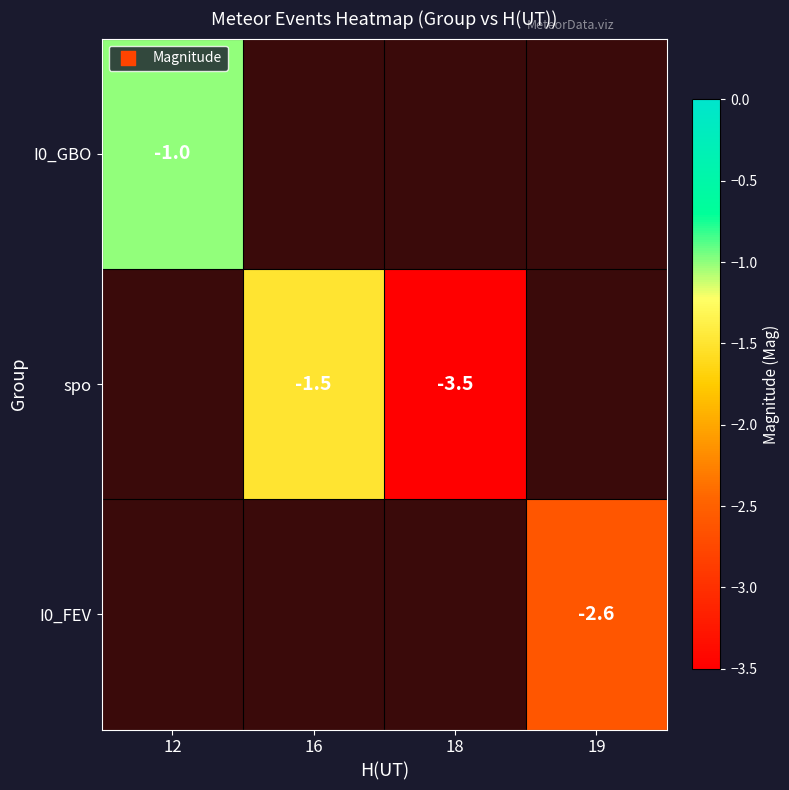

The value of I0_FEV at 19 is -2.6. True or false?

True